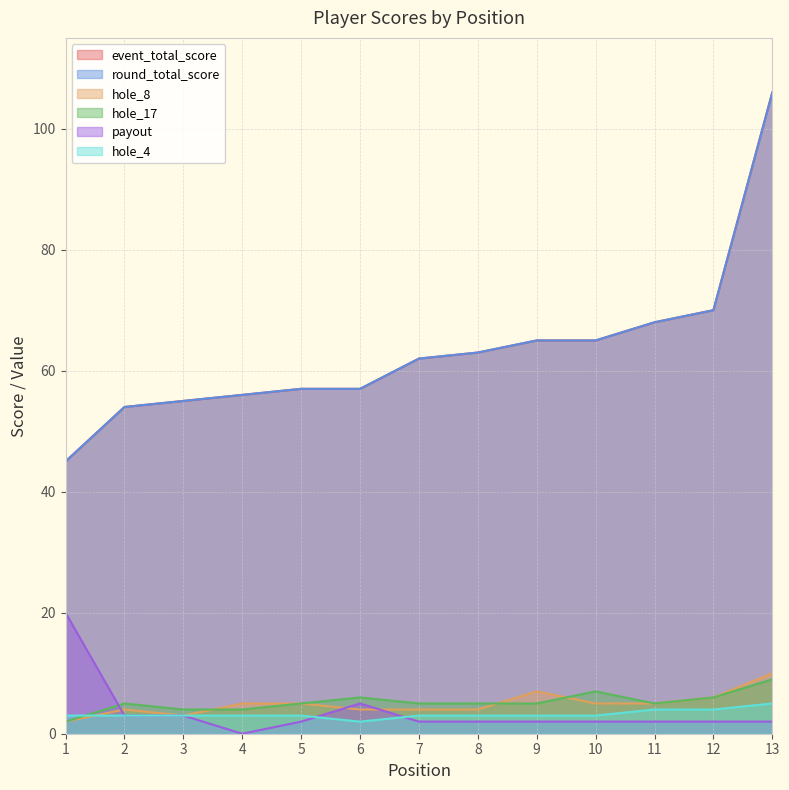

True or false: event_total_score and payout intersect in this chart.

False